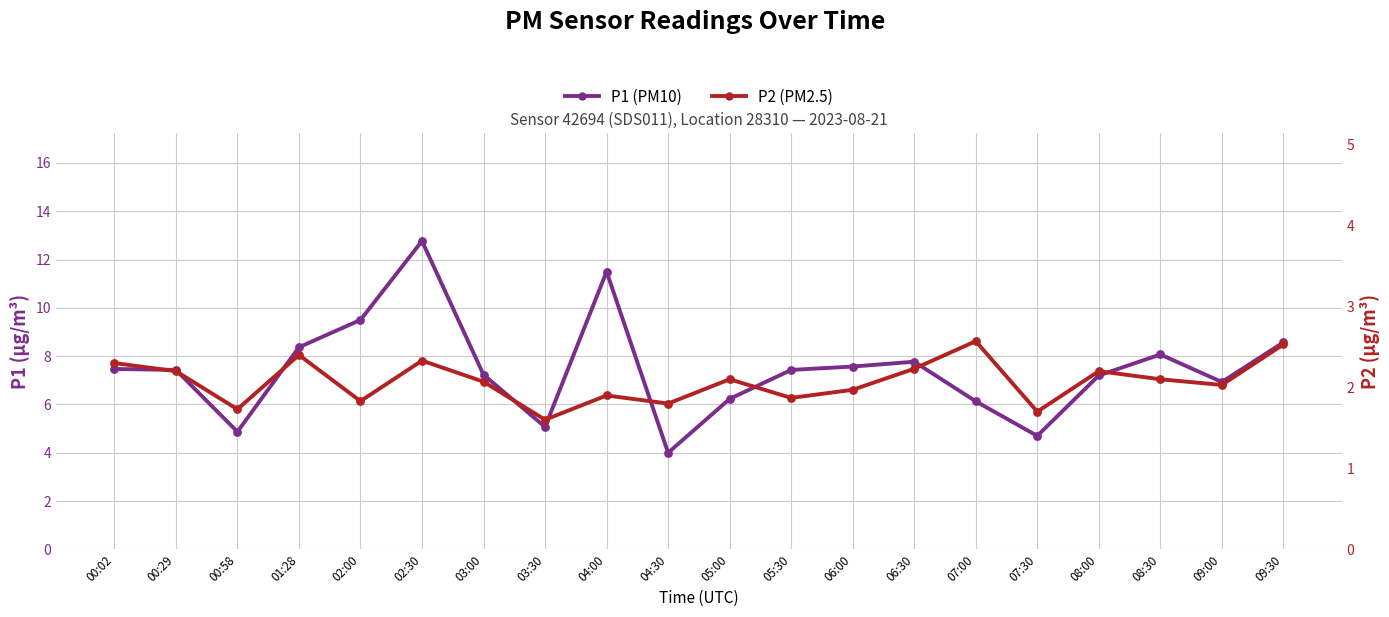

Is the value of P1 (PM10) at 07:00 greater than the value of P2 (PM2.5) at 03:00?

Yes